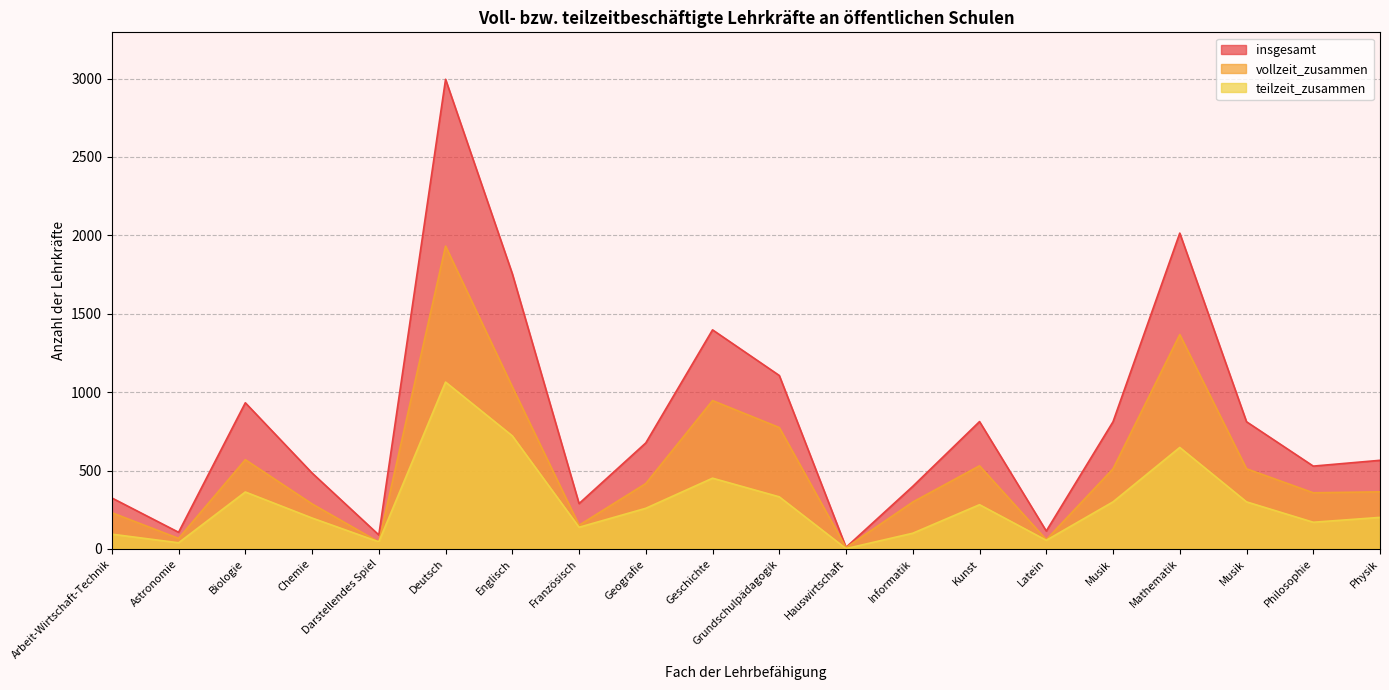

Is the value of insgesamt at Latein greater than the value of vollzeit_zusammen at Kunst?

No